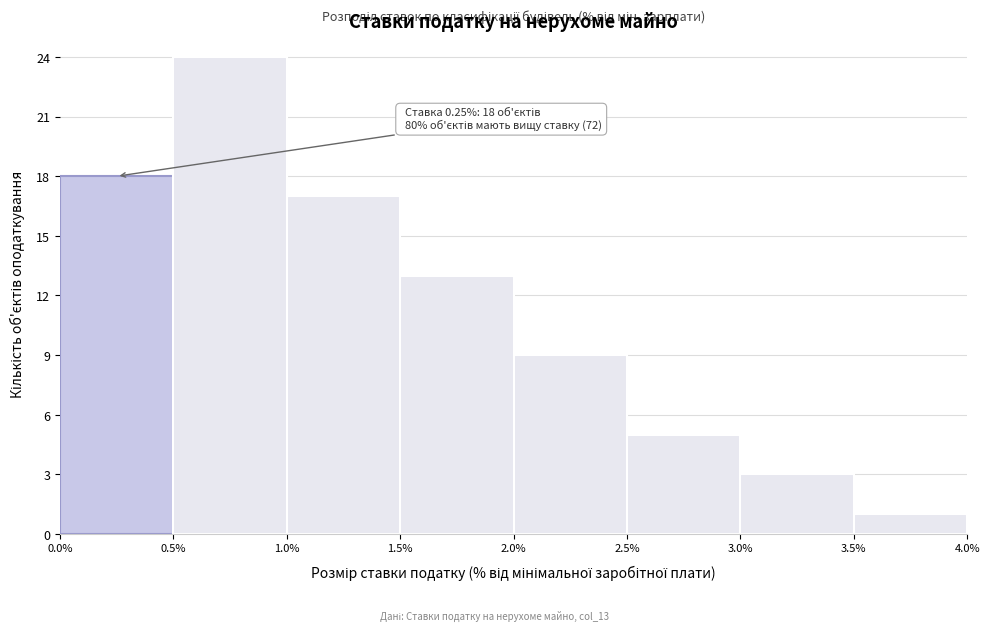

Which range on the x-axis has the tallest bar?

0.5% to 1.0%